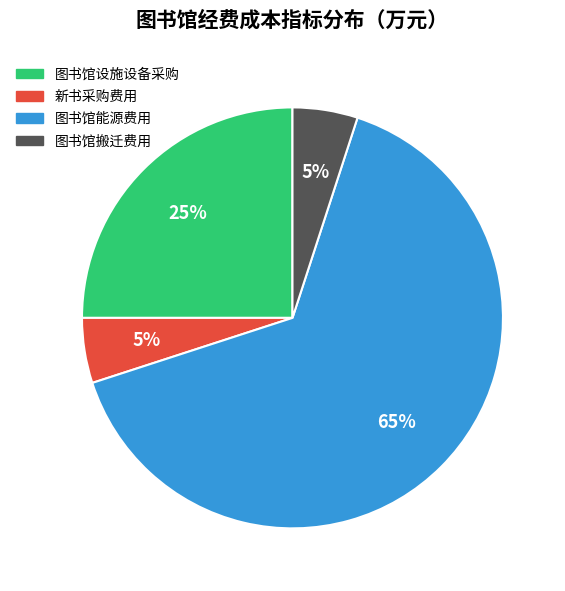

Approximately how many times larger is the value at 图书馆设施设备采购 compared to 图书馆能源费用?

0.4